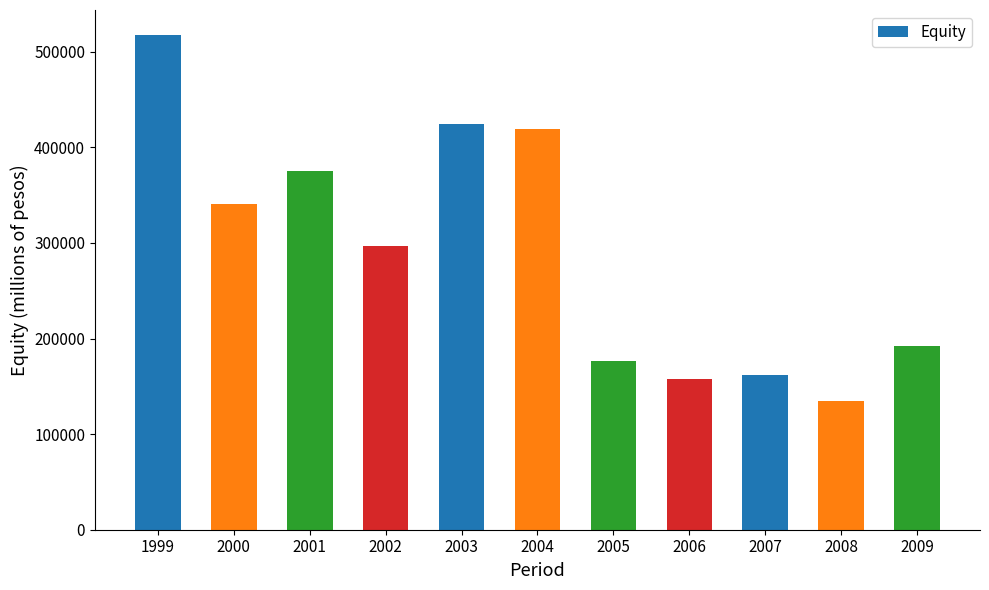

Reading left to right, transcribe all the data shown in this chart.

1999=517876.9	2000=341008.4	2001=374862.8	2002=296985.0	2003=424307.8	2004=418861.5	2005=176722.6	2006=157850.2	2007=162287.6	2008=134262.5	2009=192551.9